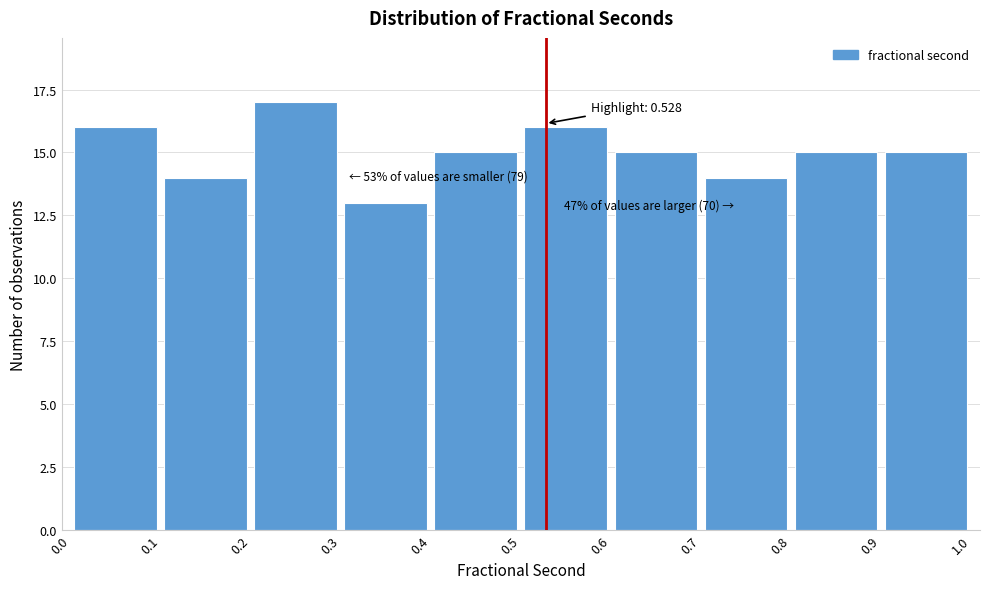

Over which range of the x-axis is the bar tallest?

0.2 to 0.3